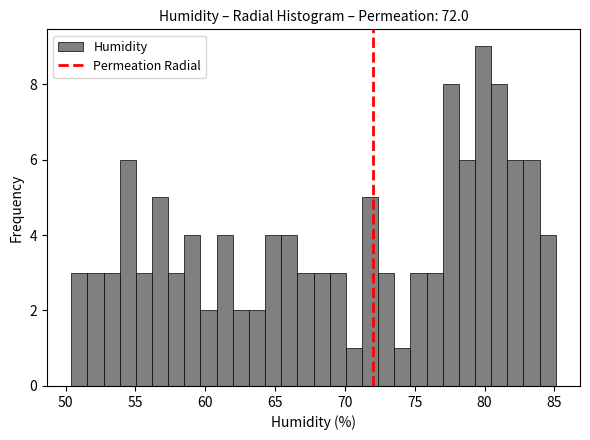

Around what value on the x-axis is the tallest bar? Give the approximate position of its centre, as read against the axis.

80.0